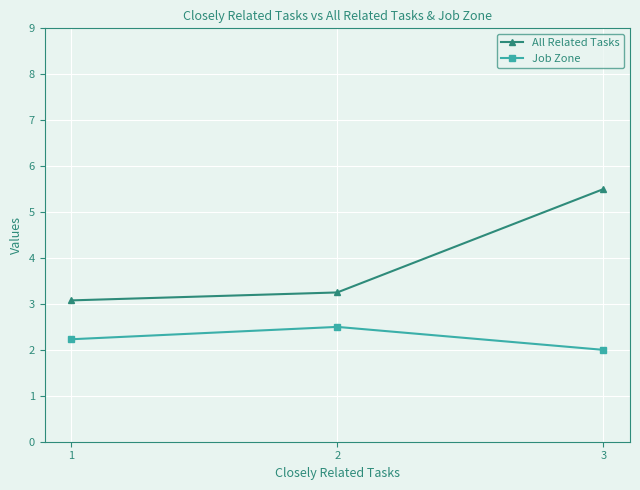

The Job Zone series shows 2.5 at 2. True or false?

True